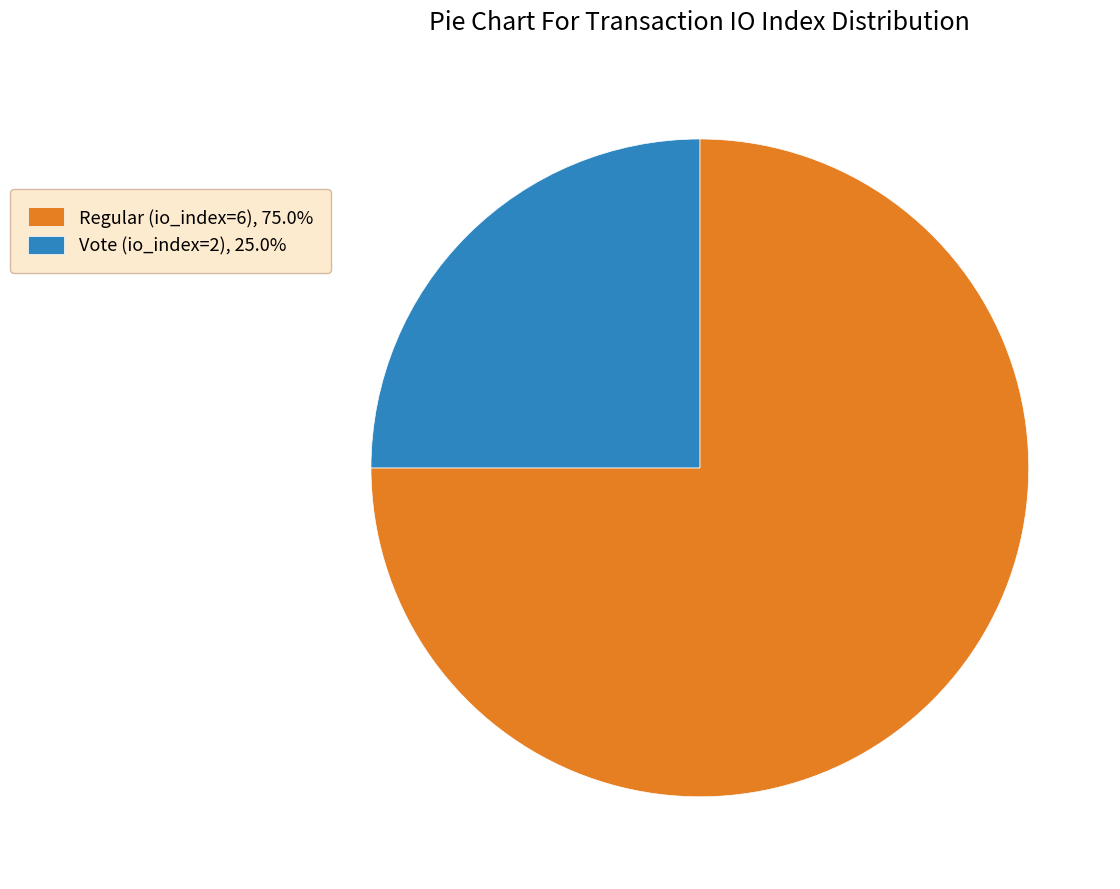

Combined, do Vote (io_index=2), 25.0% and Regular (io_index=6), 75.0% account for over 50%?

Yes